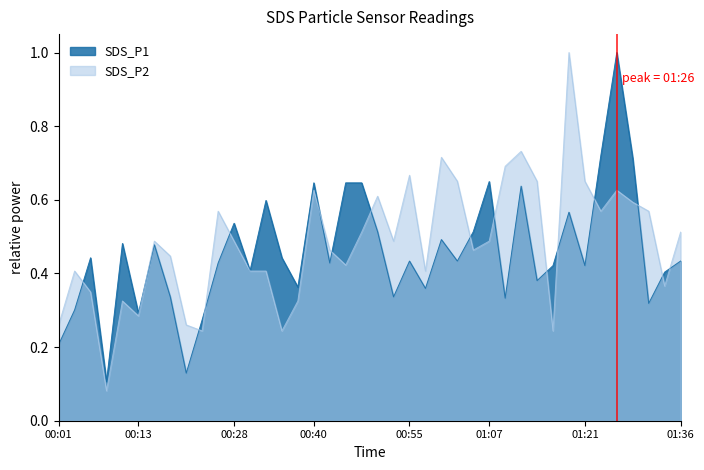

Which series has the largest total across all categories?

SDS_P2